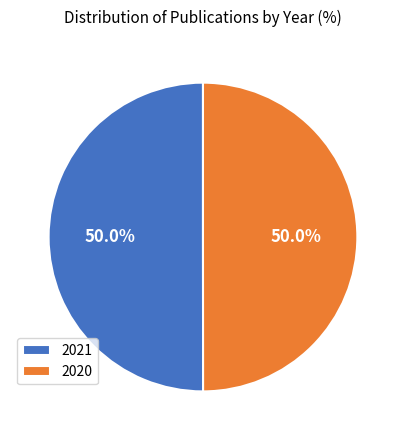

Approximately how many times larger is the value at 2021 compared to 2020?

1.0